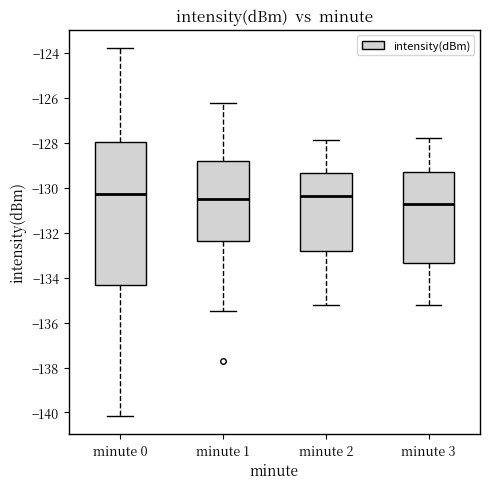

Which box's median line is the lowest?

minute 3